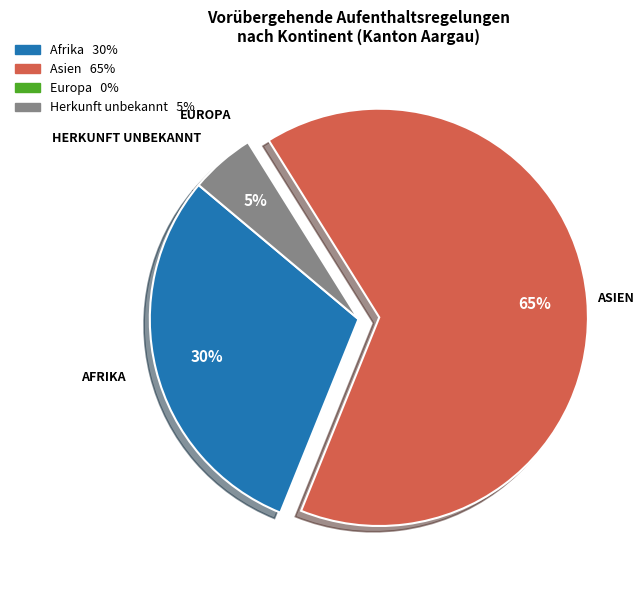

Do Herkunft unbekannt and Asien together represent more than half of the pie?

Yes